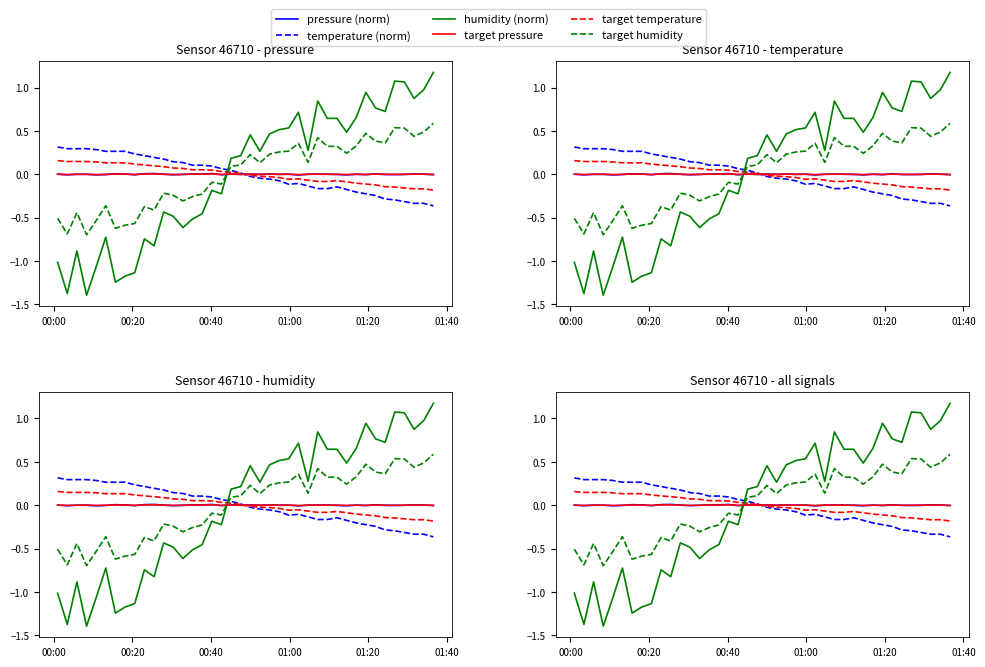

At how many categories does at least one series exceed 0?

40